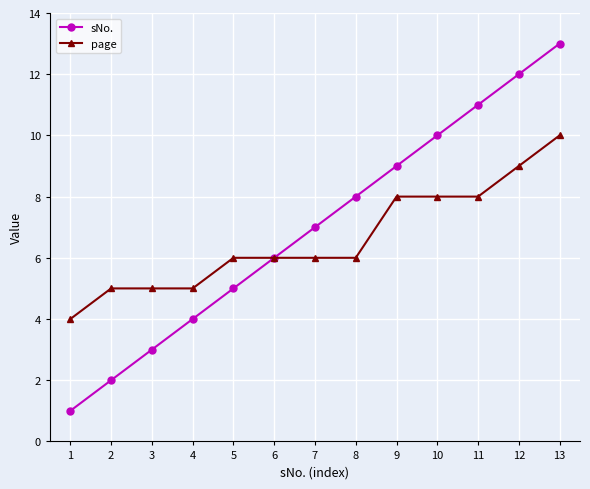

What is the value of the page point at the 7th from the left?

6